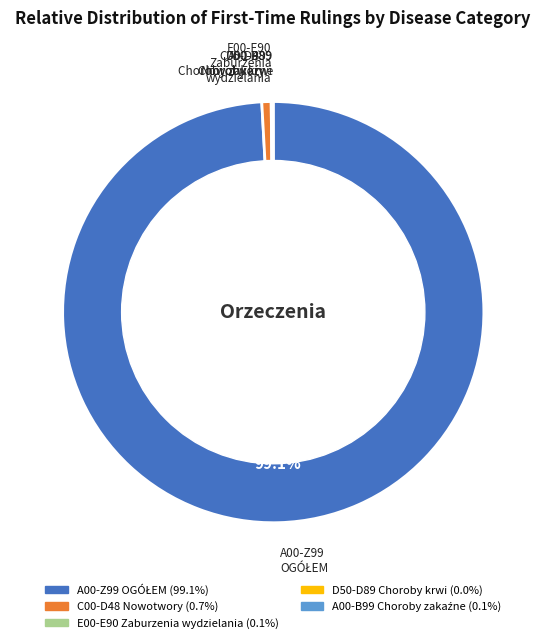

Is there any slice that represents more than half of the pie?

Yes